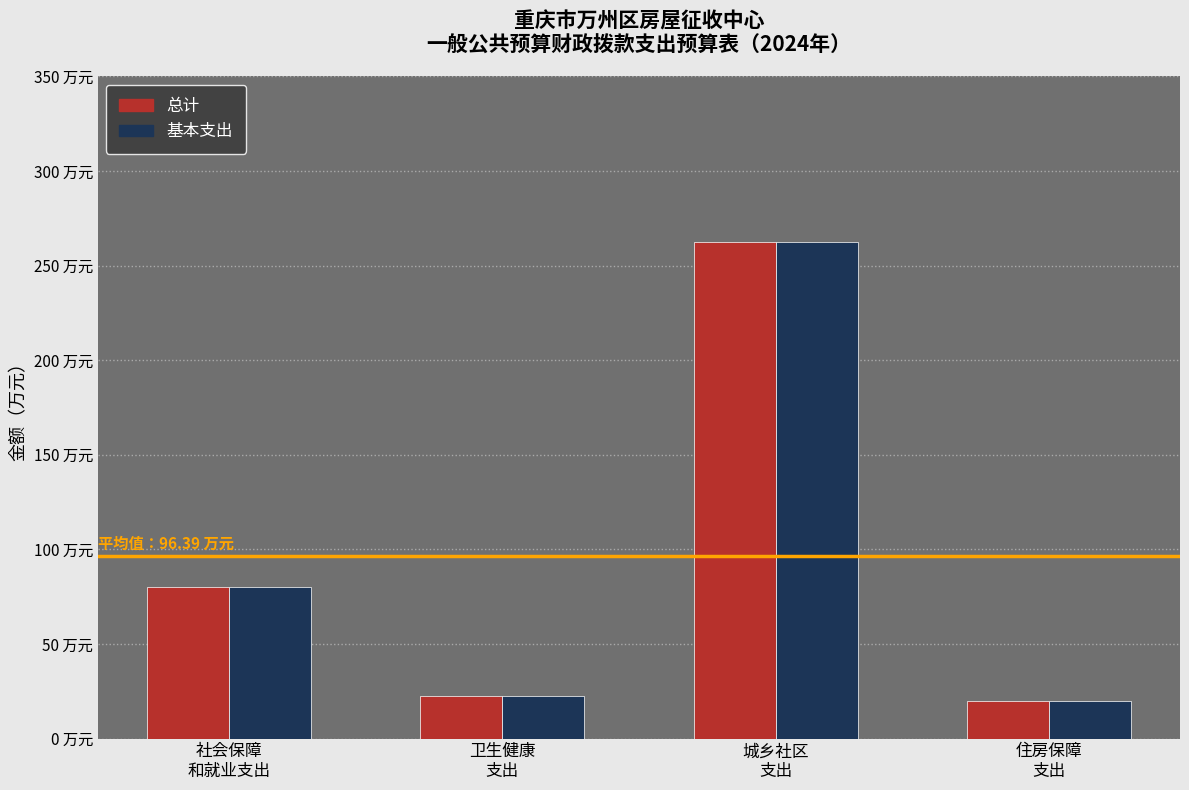

Does the chart contain stacked bars?

No